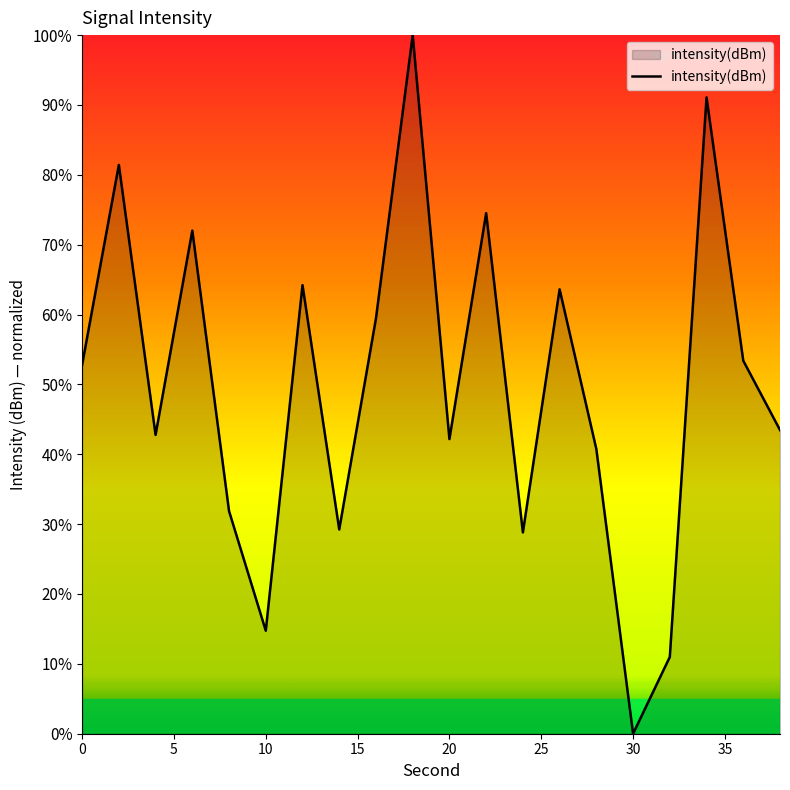

What is the difference between the maximum and minimum values?

100.0